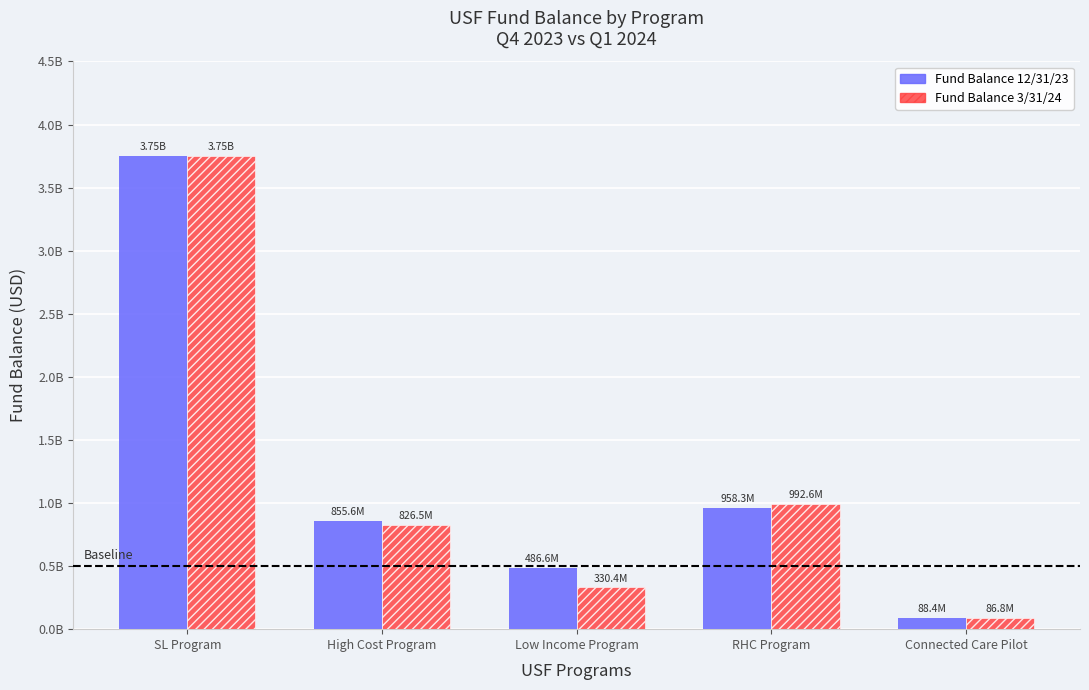

At which label does Fund Balance 12/31/23 first exceed 855636607?

SL Program